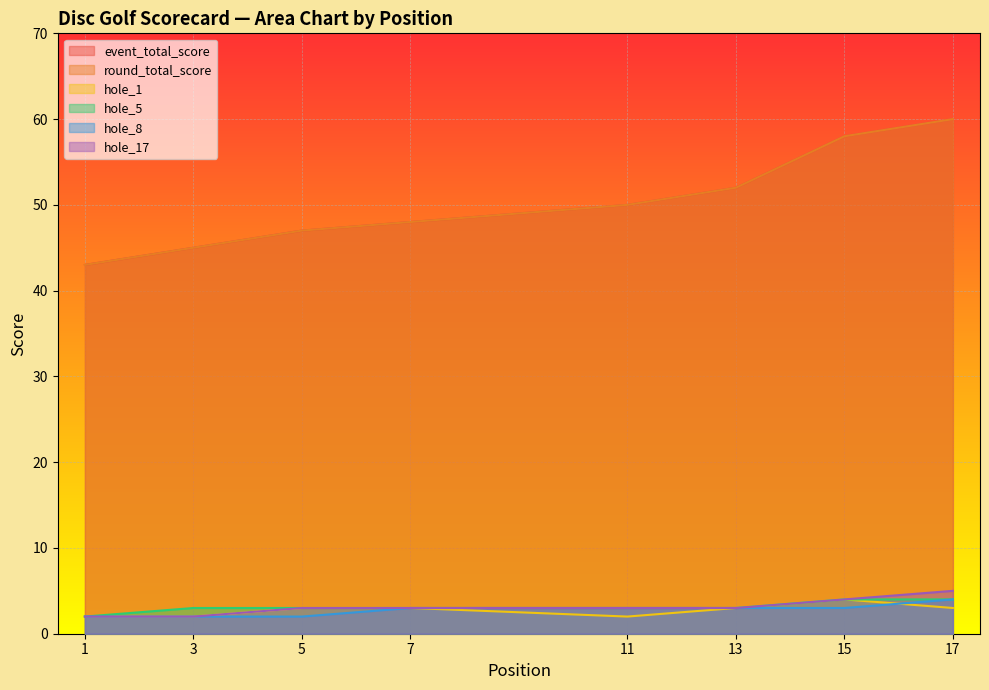

Where is hole_1 nearest to the value 3?

5